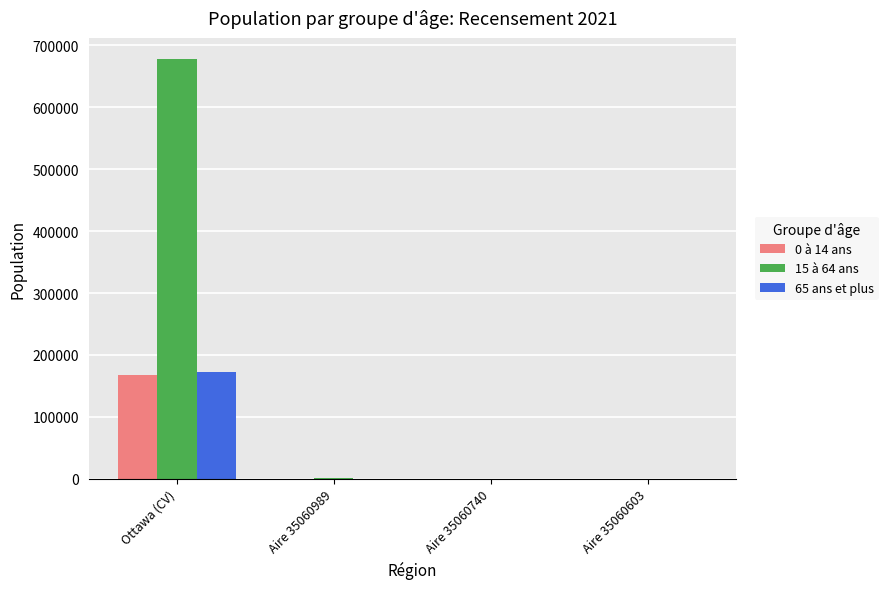

The value of 15 à 64 ans at Ottawa (CV) is 678375. True or false?

True